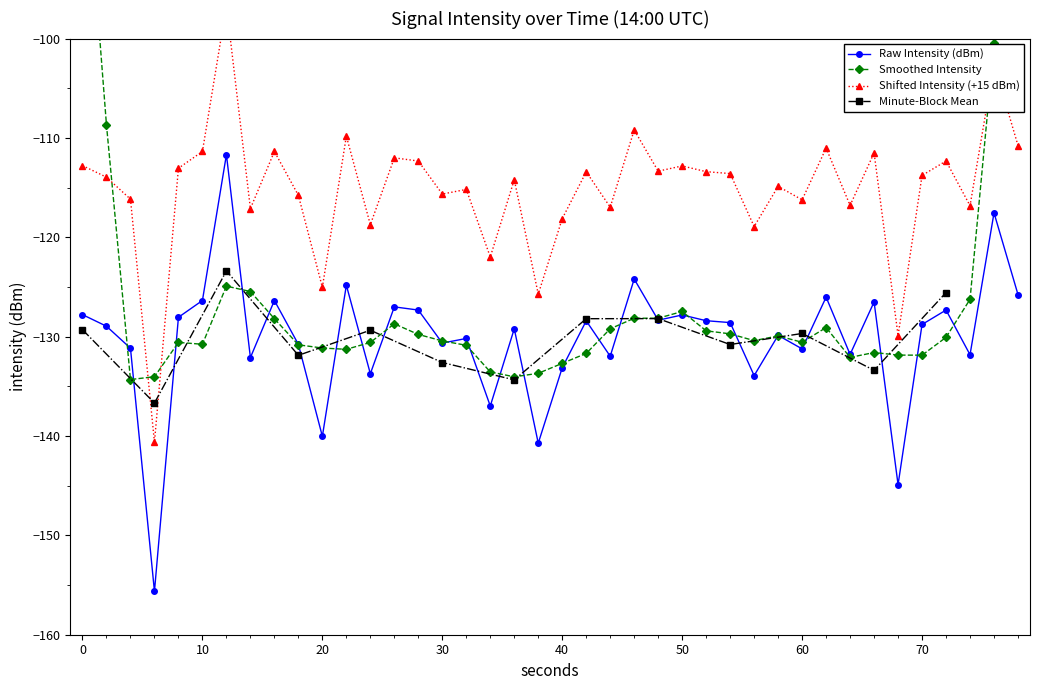

The chart shows a value of -72.6 at 24. True or false?

False